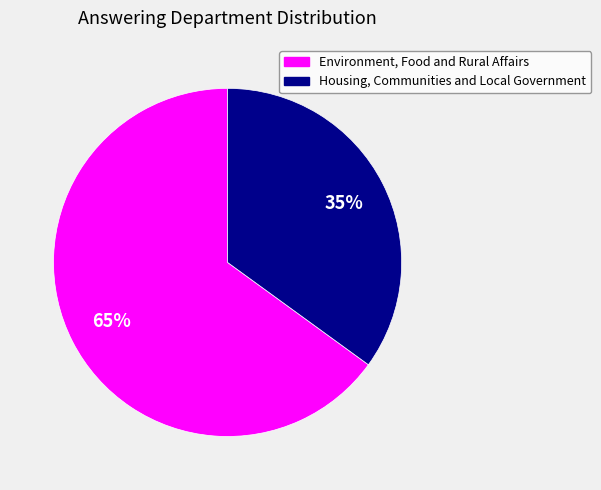

Count the number of slices in the pie.

2